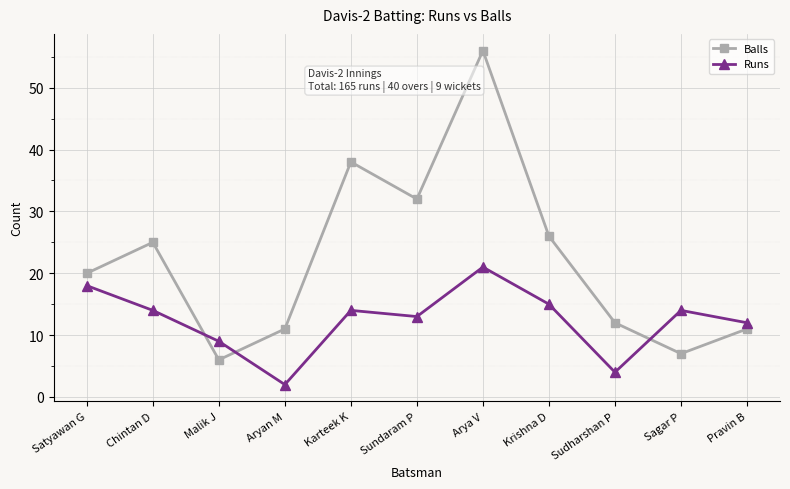

What is the average value of the Balls series?

22